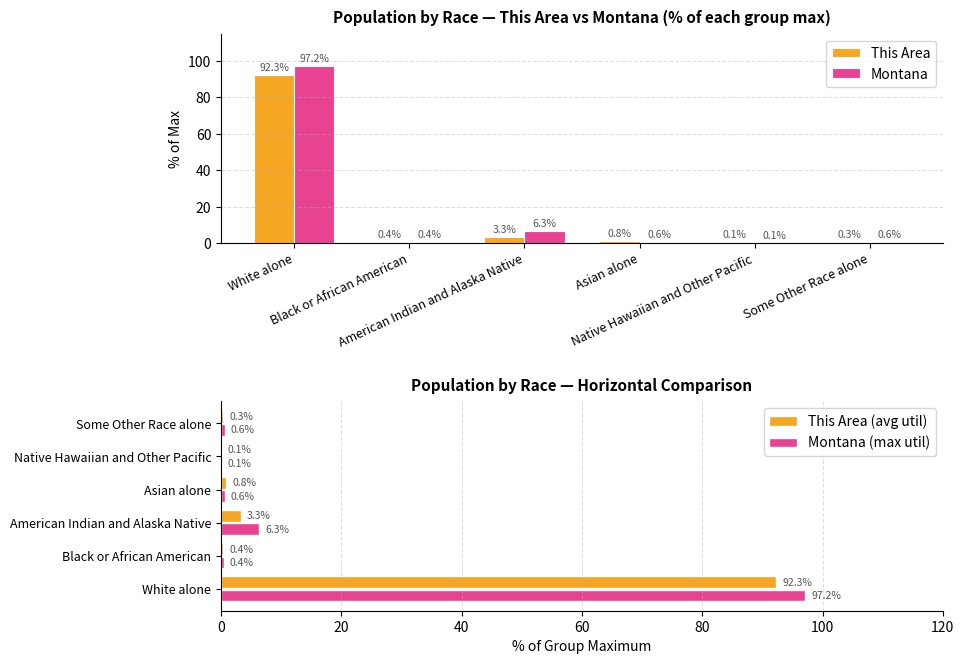

Is it true that This Area equals 0.2 at Native Hawaiian and Other Pacific?

False